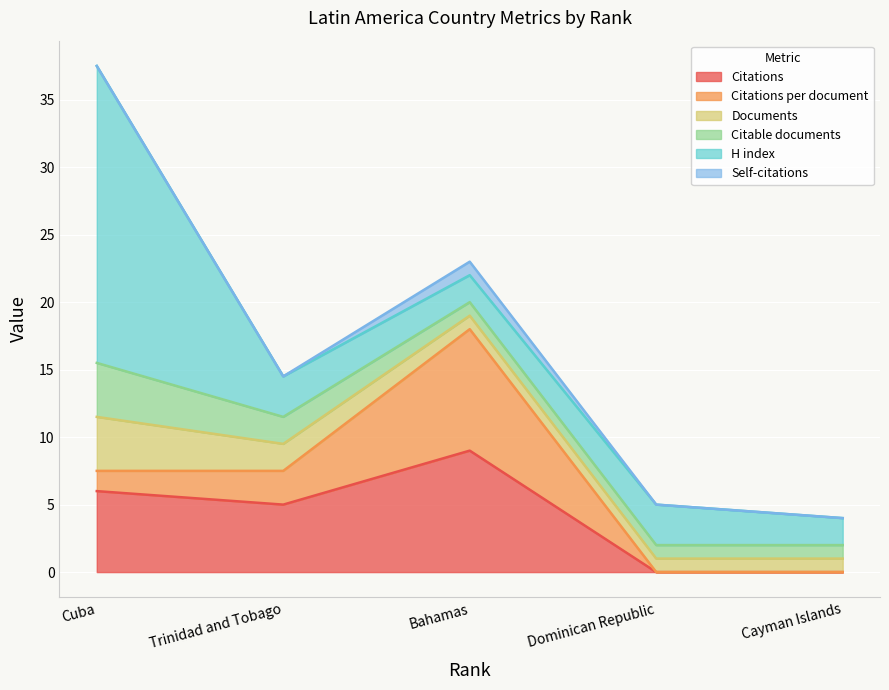

Does the chart display data point markers on the line(s)?

No